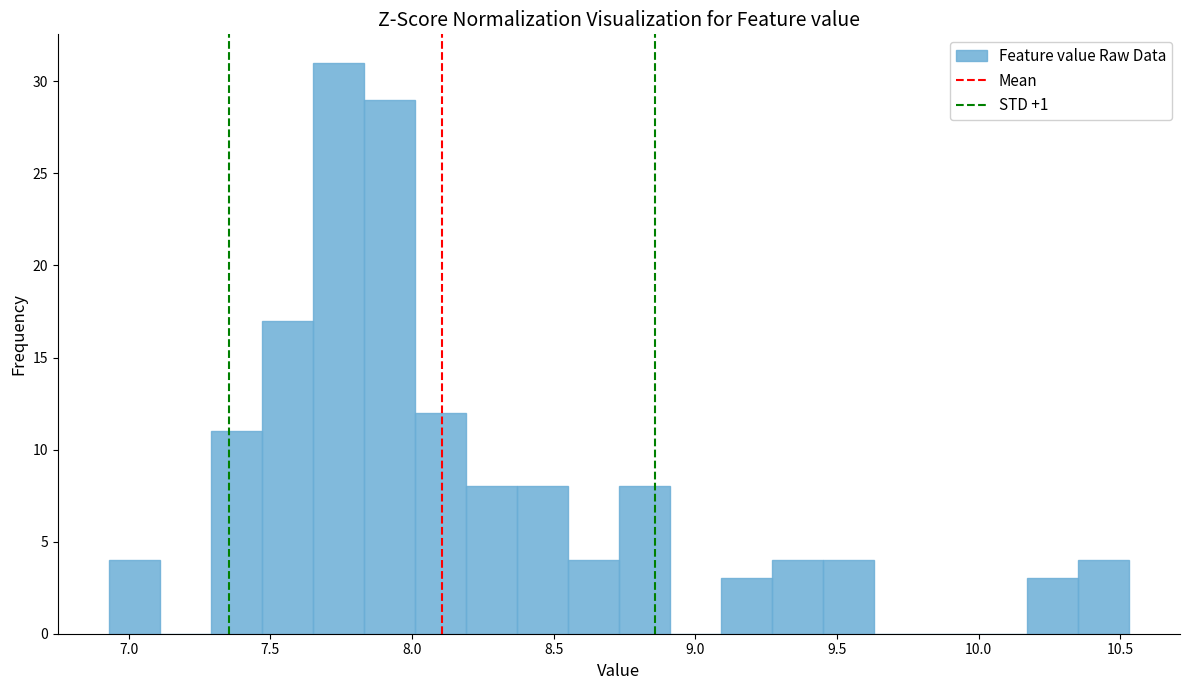

Read against the x-axis, roughly where is the centre of the tallest bar?

7.75